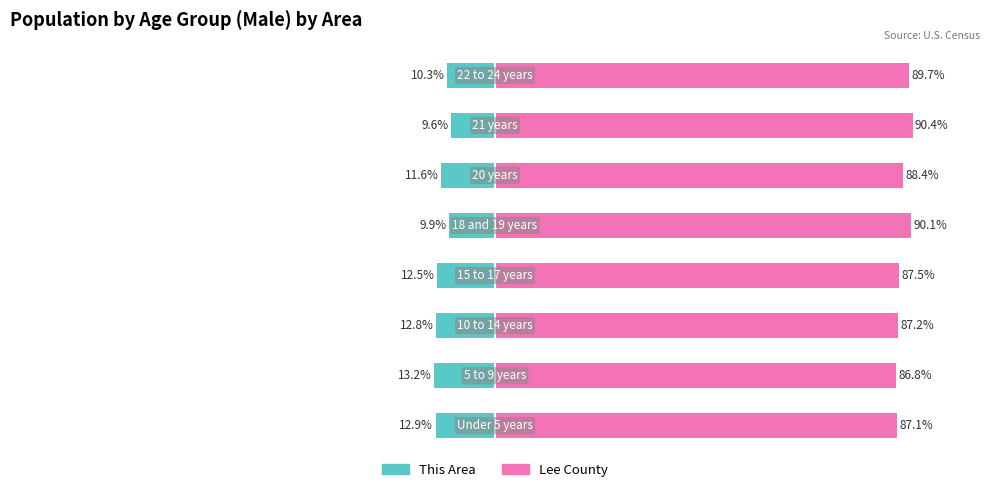

Reading left to right, what are all the values shown in this chart?

This Area: -12.9	-13.2	-12.8	-12.5	-9.9	-11.6	-9.6	-10.3
Lee County: 87.1	86.8	87.2	87.5	90.1	88.4	90.4	89.7